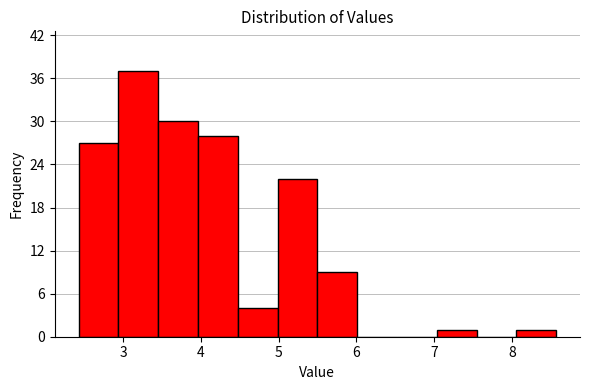

How tall is the bar that spans 7.0 to 7.5 on the x-axis? Neither the bar edges nor the heights are printed on the chart, so give them approximately, as read against the axes.

1